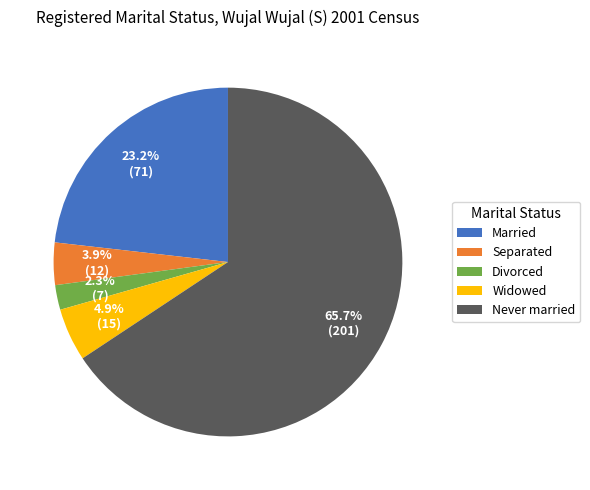

Count the number of slices in the pie.

5